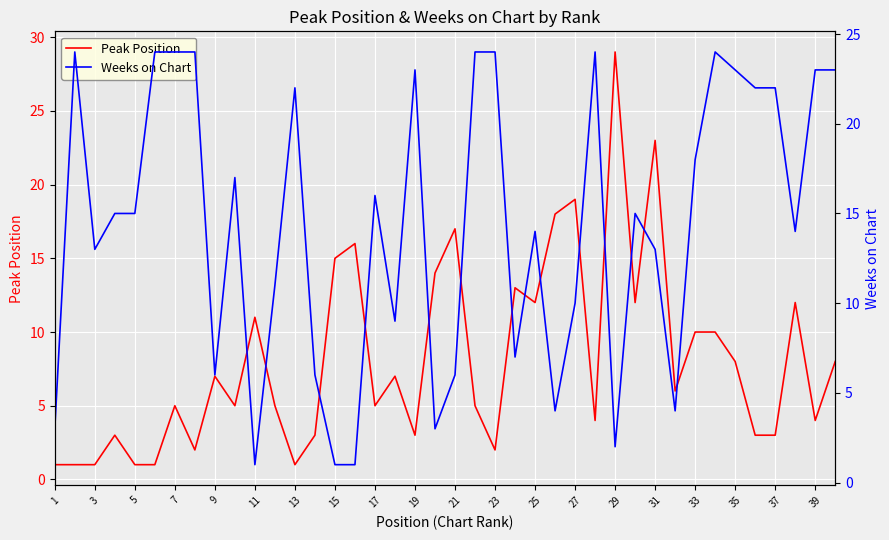

The Peak Position series shows 5 at 37. True or false?

False